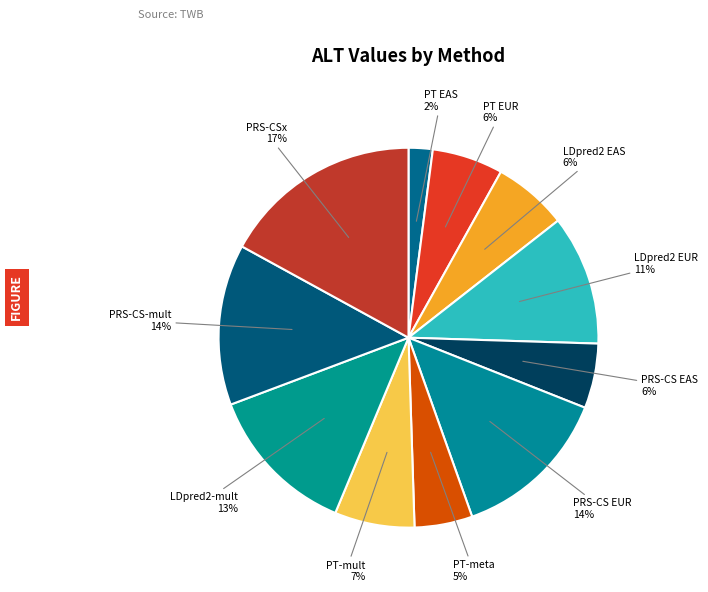

True or false: PRS-CS-mult accounts for 27% of the total.

False